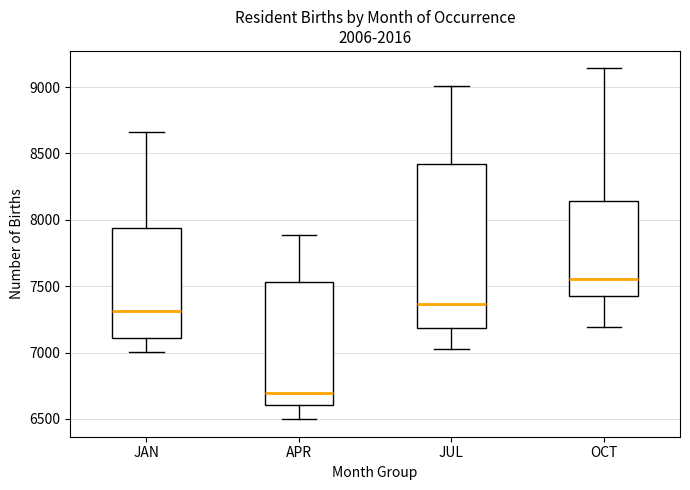

Which box has the lowest median line?

APR